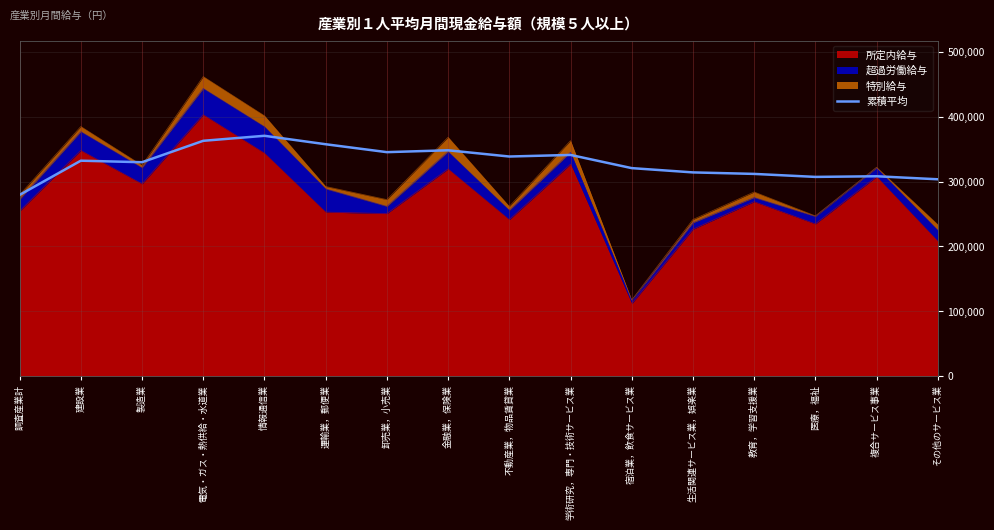

True or false: the data shows 320872.1 at 宿泊業，飲食サービス業.

True